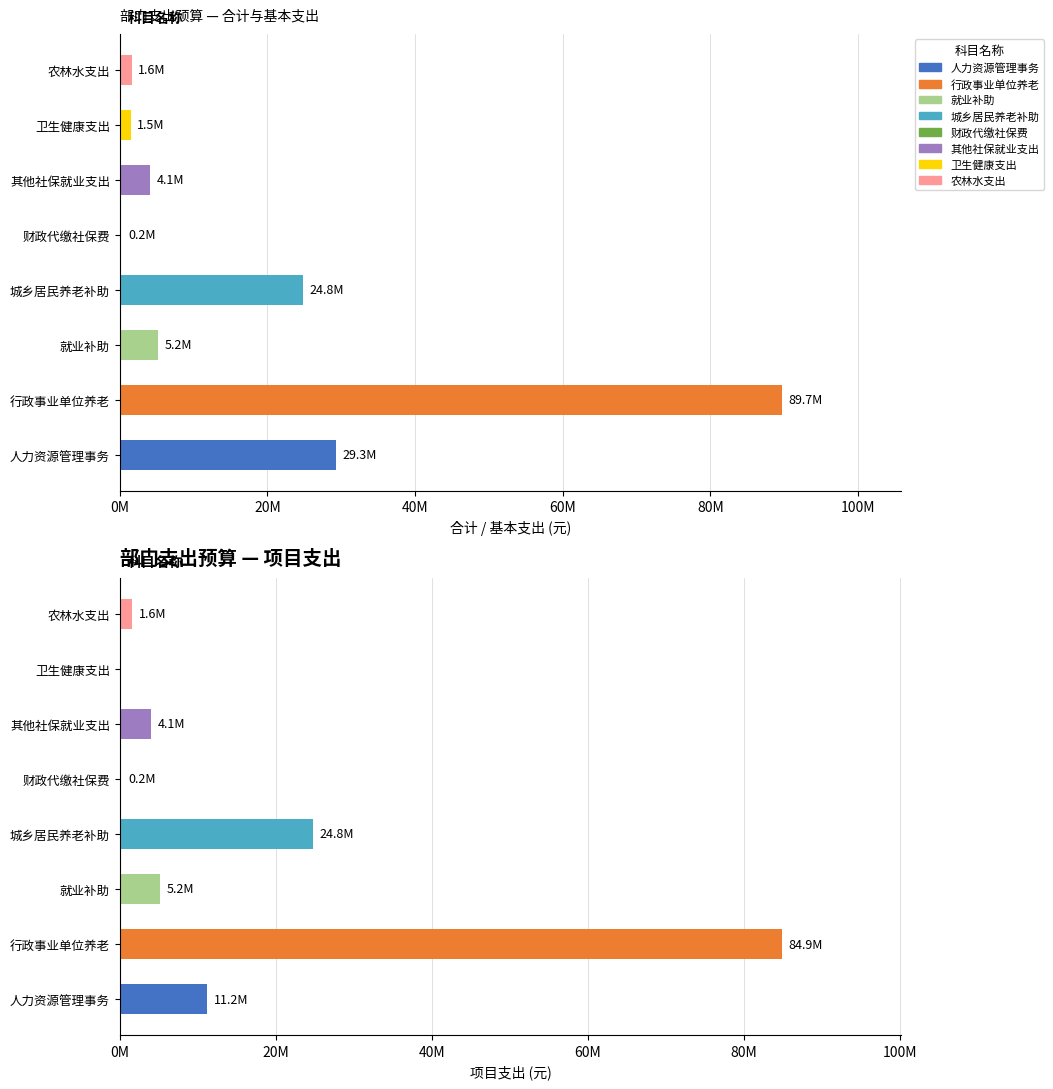

Which series has the largest range (max minus min)?

合计